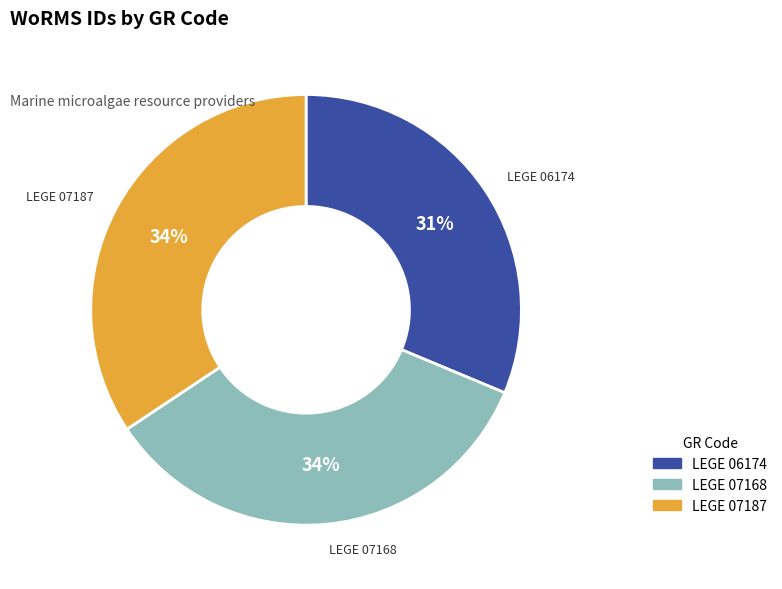

To the nearest percent, what portion does LEGE 07168 represent?

34%